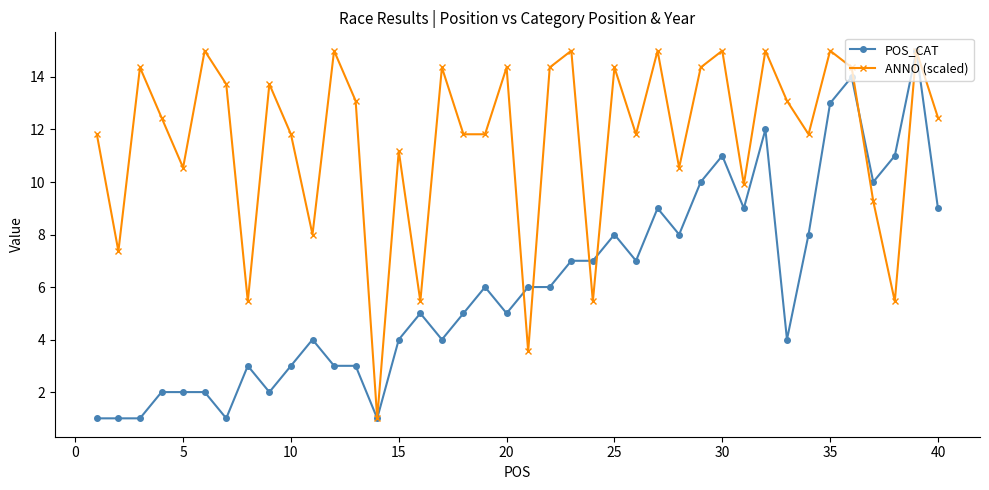

What is the lowest value of the ANNO (scaled) series?

1.0